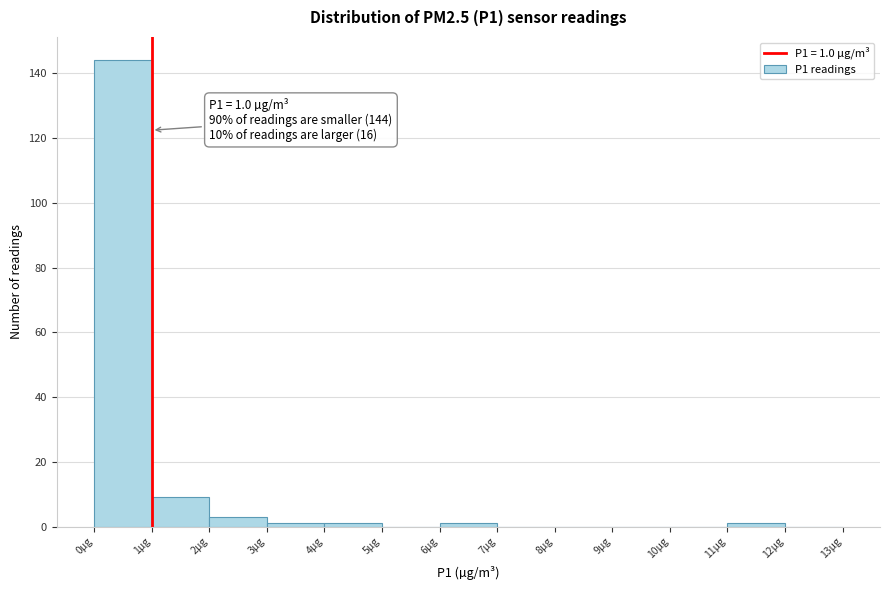

Which range on the x-axis has the tallest bar?

0 to 1